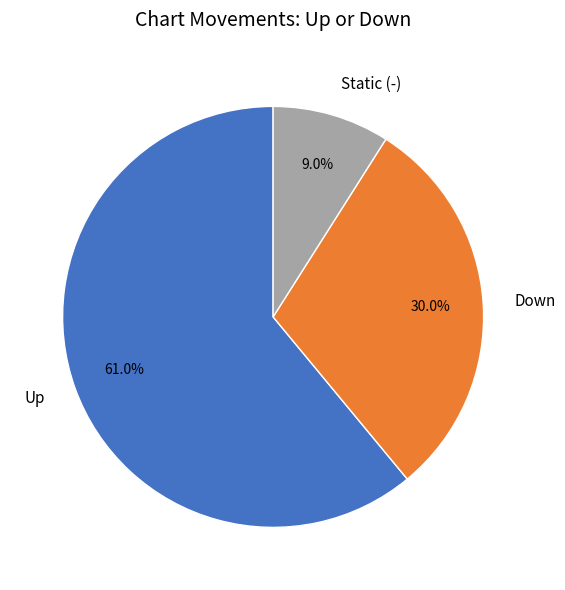

Which slice is the largest?

Up